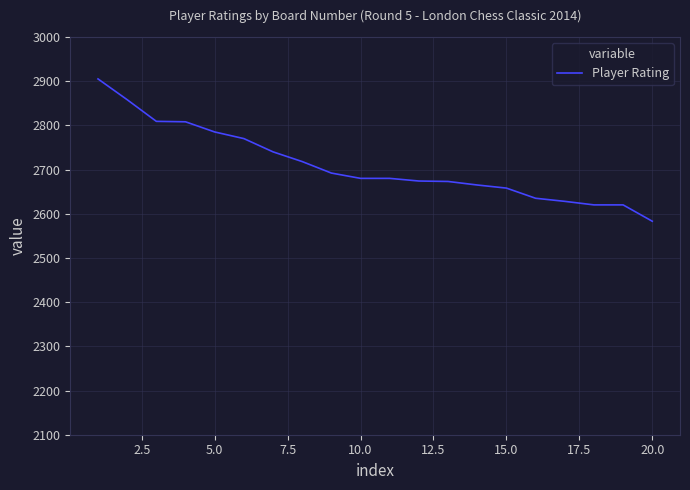

What is the maximum value shown in the chart?

2905